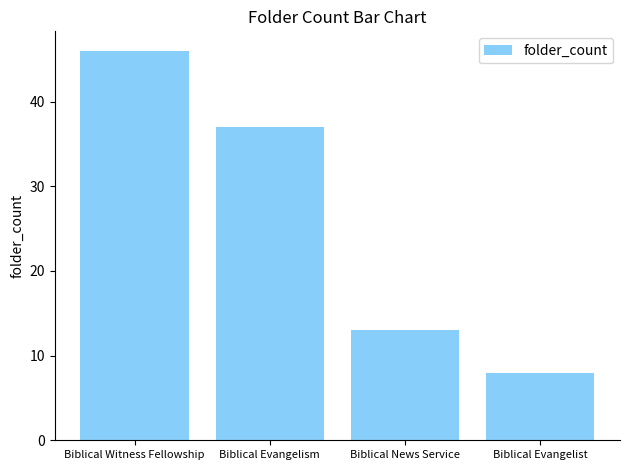

Rank the categories by value from lowest to highest.

Biblical Evangelist, Biblical News Service, Biblical Evangelism, Biblical Witness Fellowship